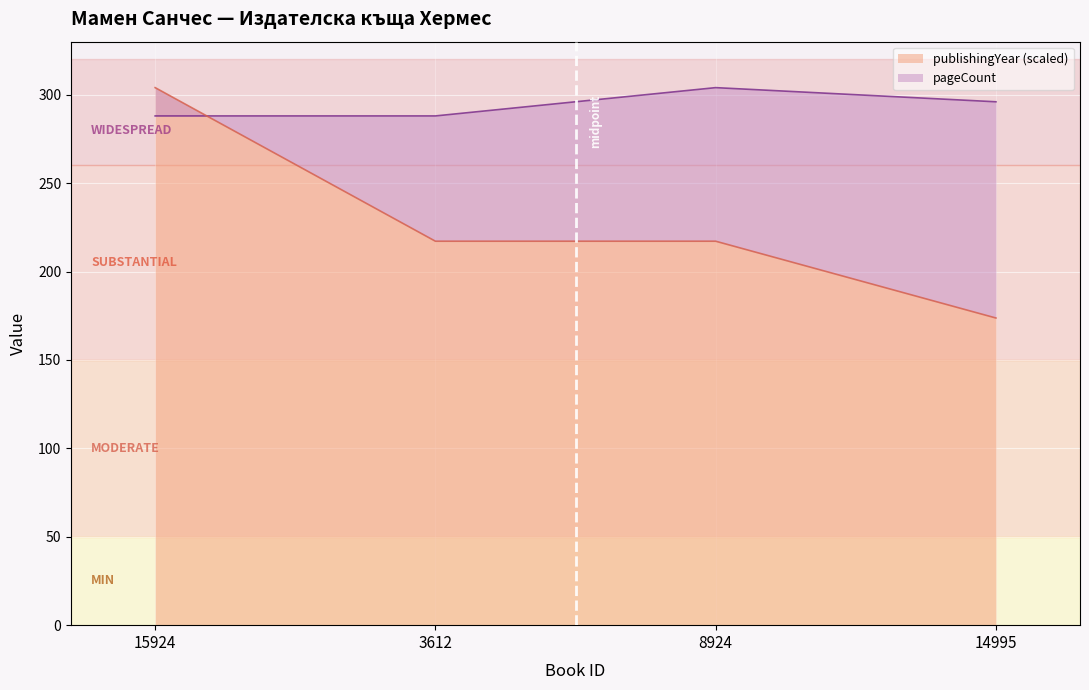

List the labels in order of publishingYear value, smallest first.

14995, 3612, 8924, 15924